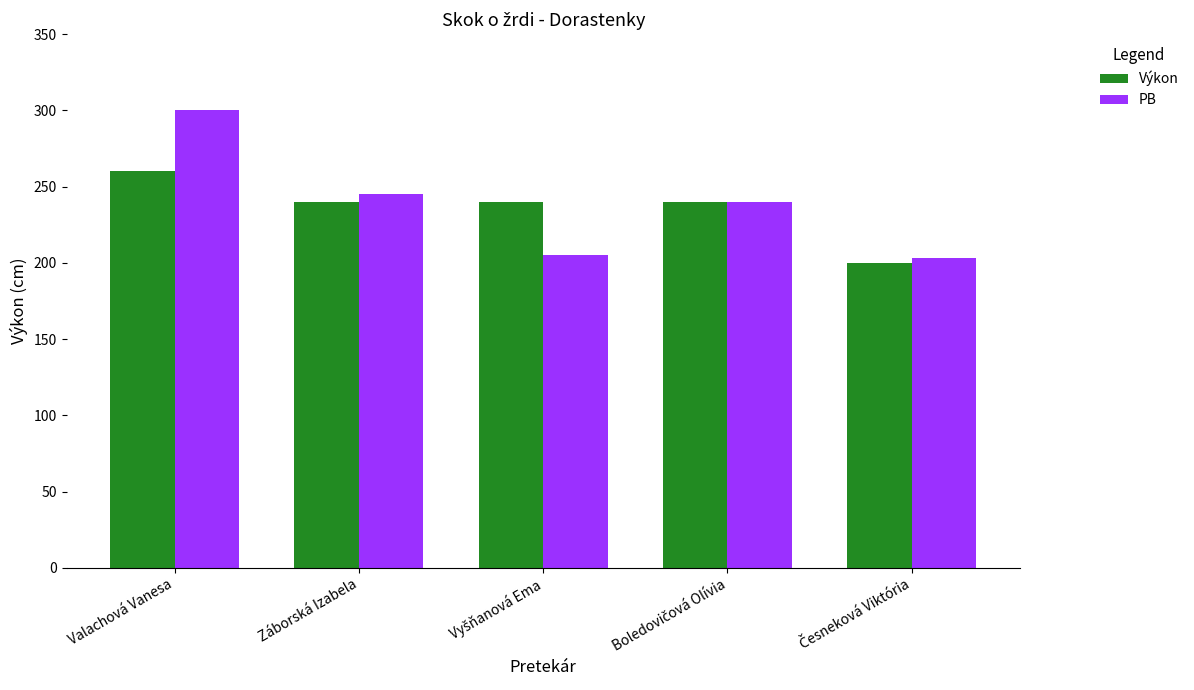

Are the bars horizontal?

No